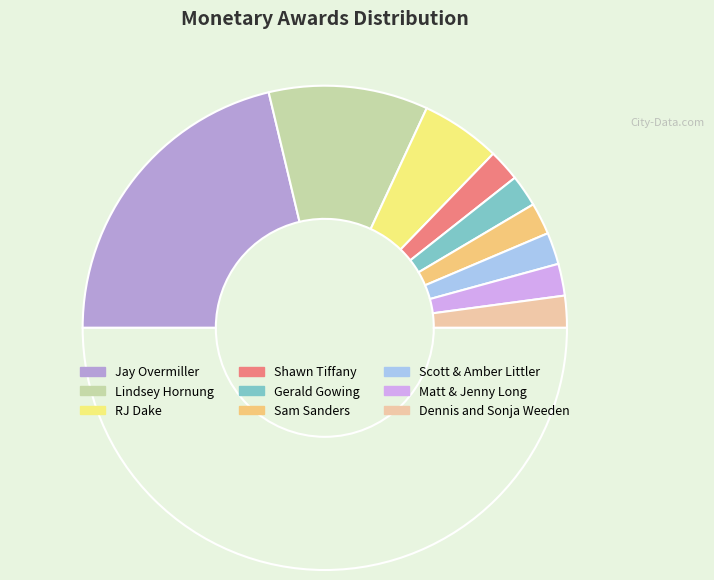

Count the number of slices in the pie.

10